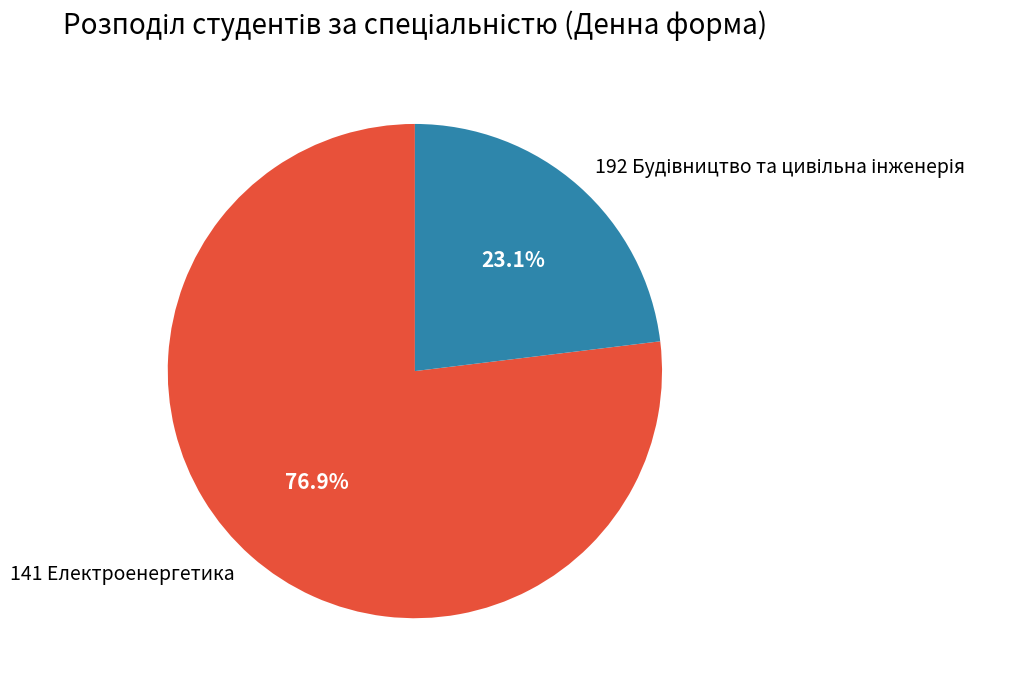

To the nearest percent, what percentage of the pie is 192?

23%